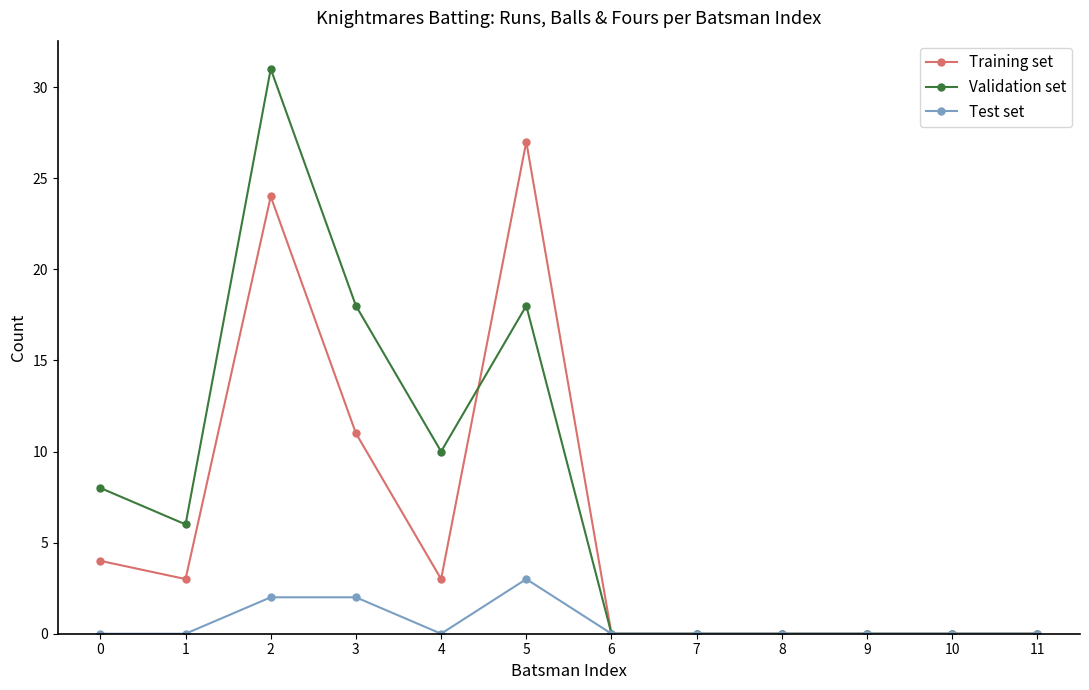

Reading left to right, transcribe all the data shown in this chart.

Training set: 4	3	24	11	3	27	0	0	0	0	0	0
Validation set: 8	6	31	18	10	18	0	0	0	0	0	0
Test set: 0	0	2	2	0	3	0	0	0	0	0	0